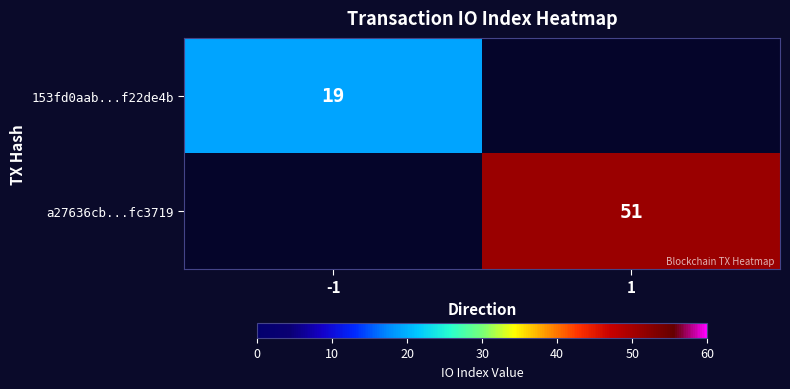

Which has a higher value, -1 or 1?

-1